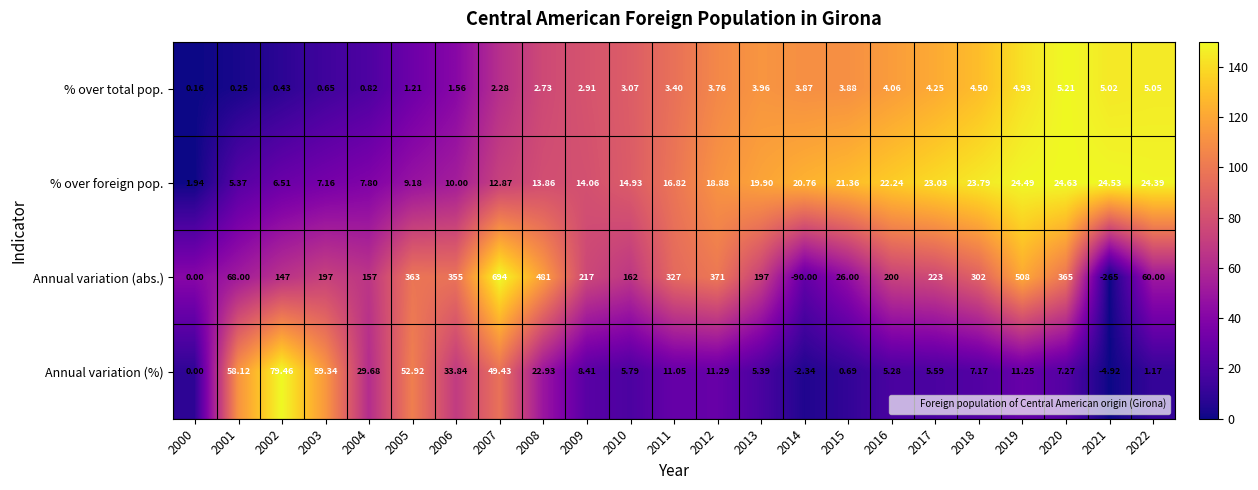

At 2013, list the series in order from largest to smallest.

Annual variation (abs.), % over foreign pop., Annual variation (%), % over total pop.